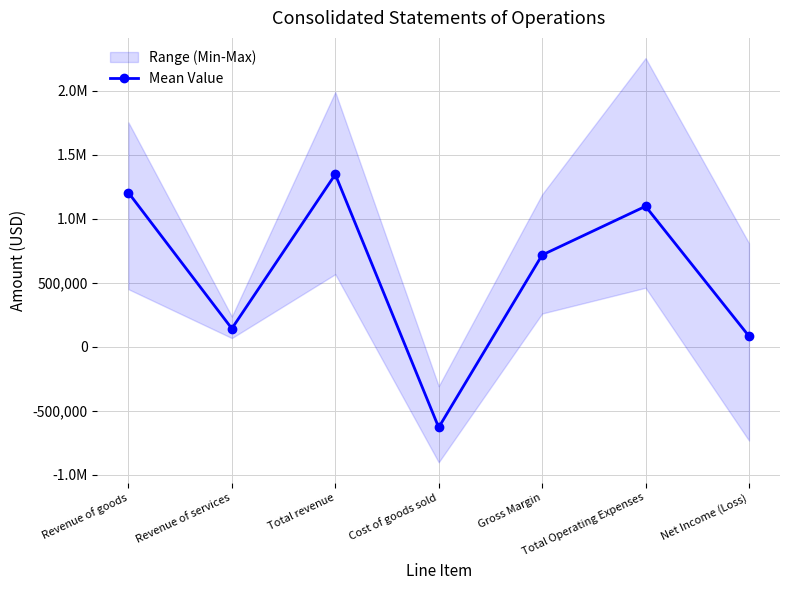

What is the sum of all values?

3962762.0